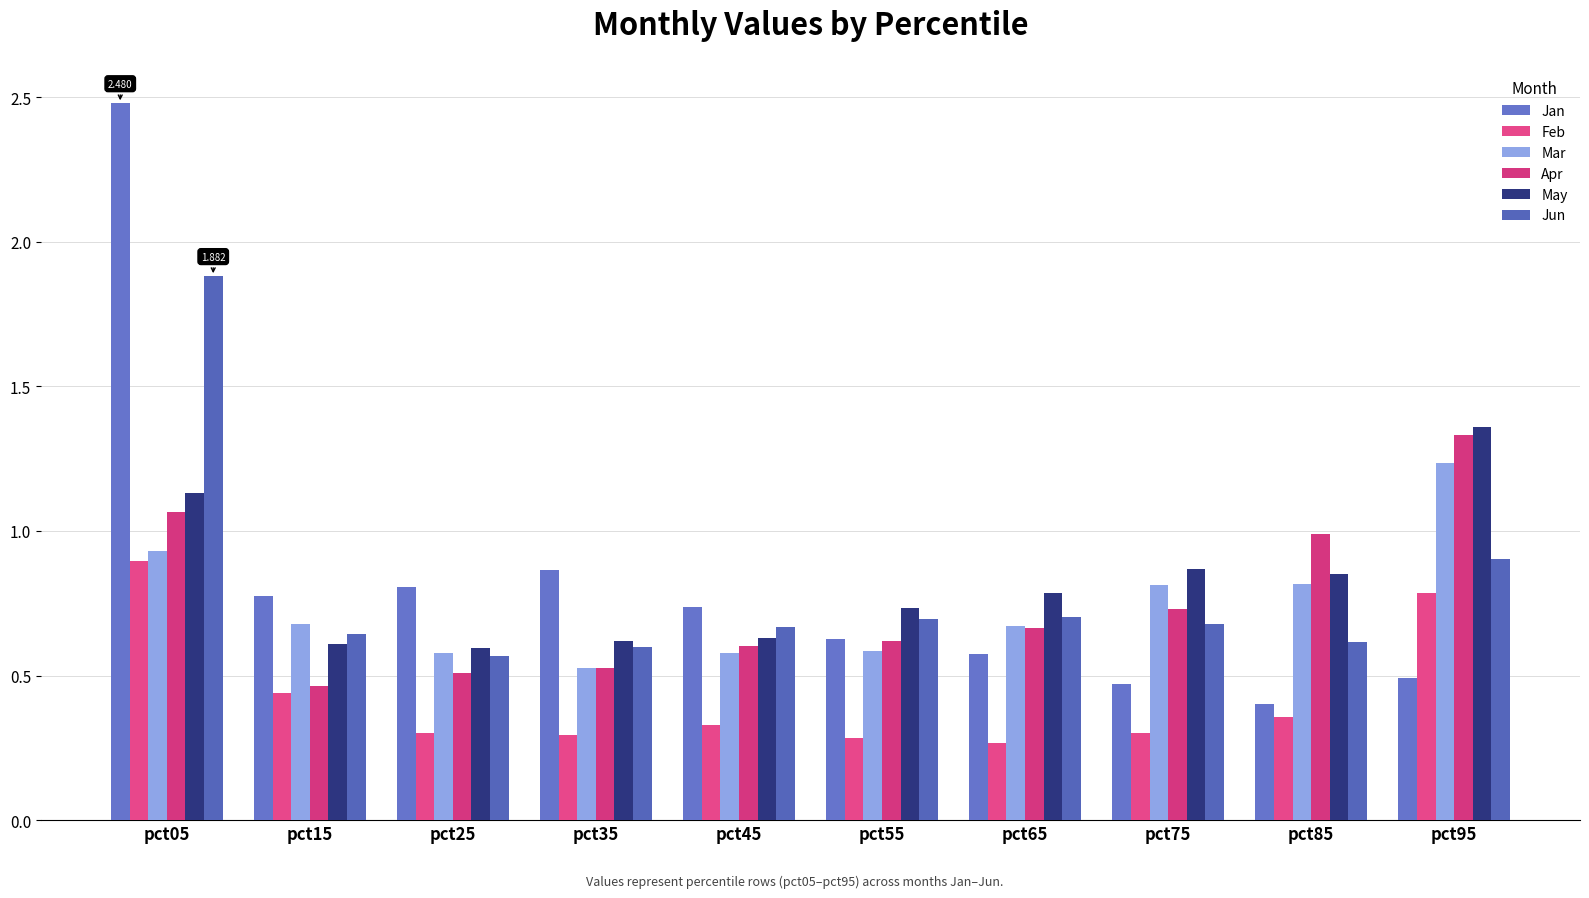

At which label does Apr reach its minimum?

pct15